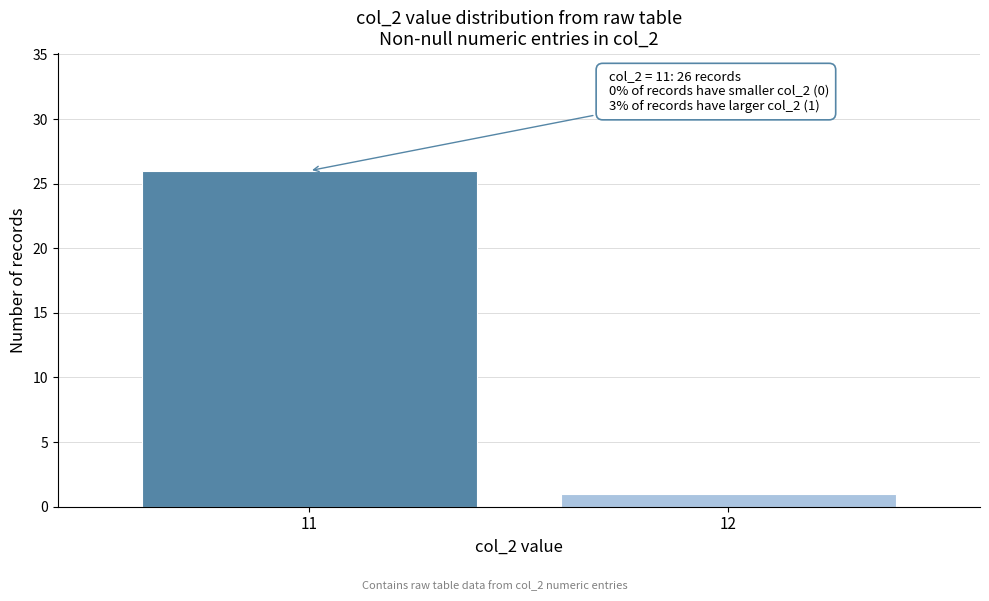

Reading right to left, what are all the values shown in this chart?

1	26